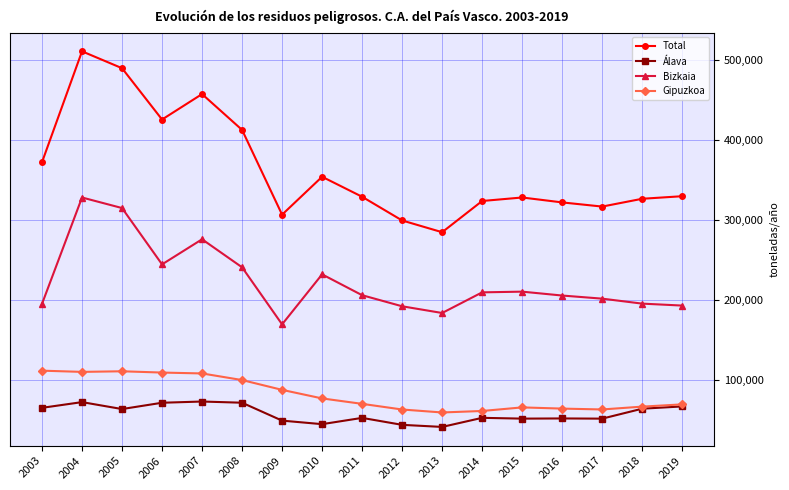

How many lines are shown in the chart?

4